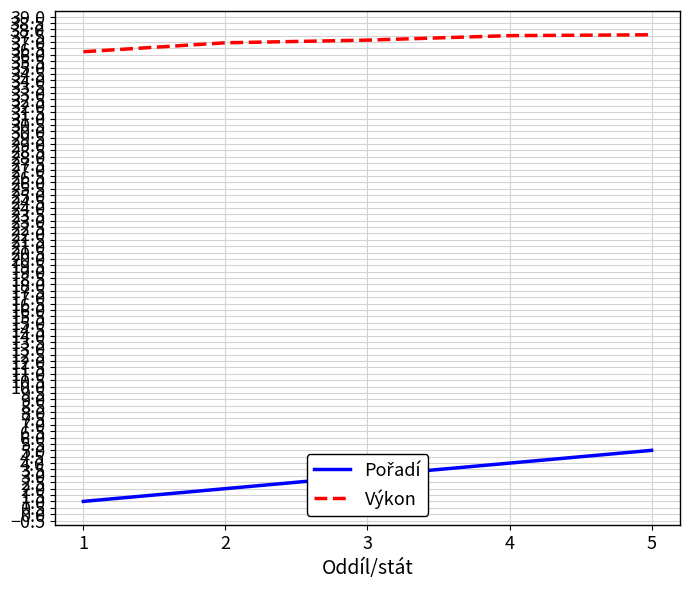

What is the total value across all series at 1?

37.2